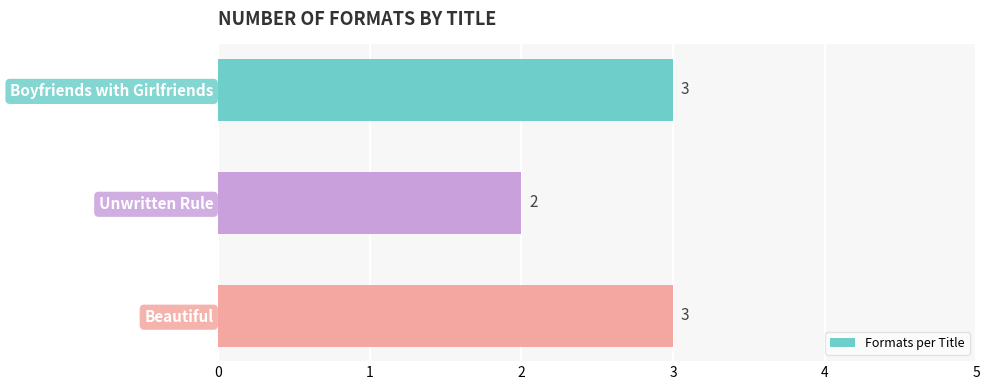

Reading bottom to top, transcribe all the data shown in this chart.

3	2	3